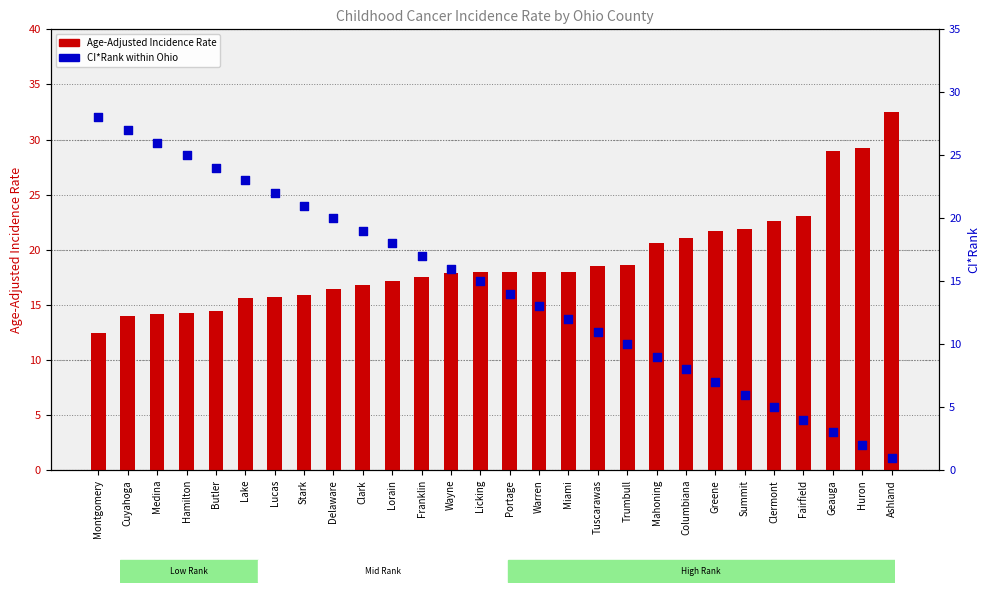

At how many categories does at least one series exceed 8?

28